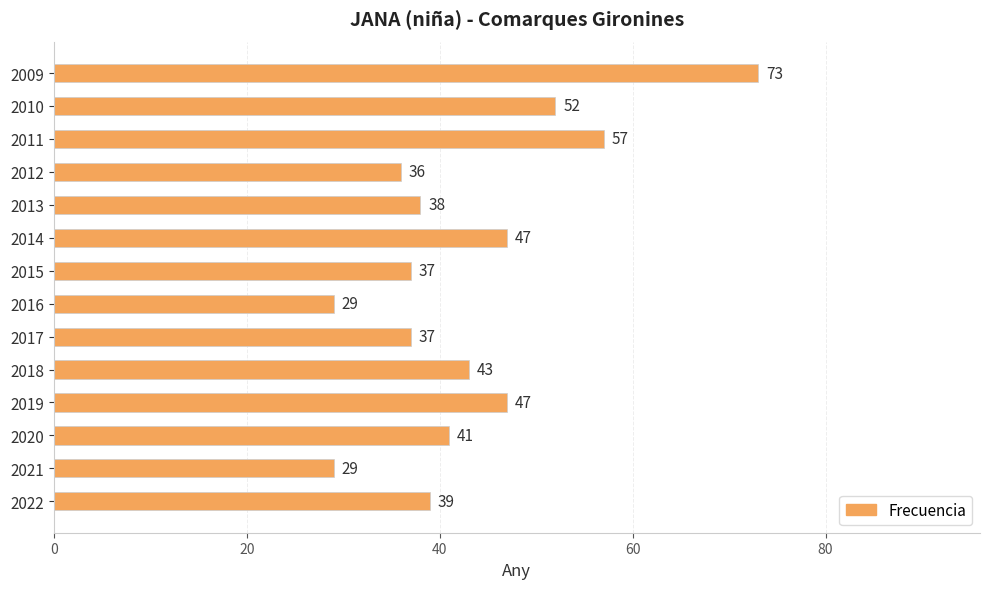

What is the change in value from 2019 to 2009?

+26